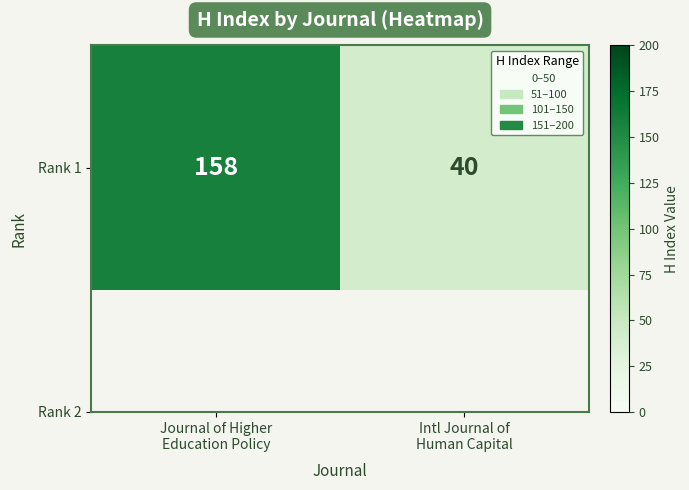

What is the minimum value shown in the chart?

40